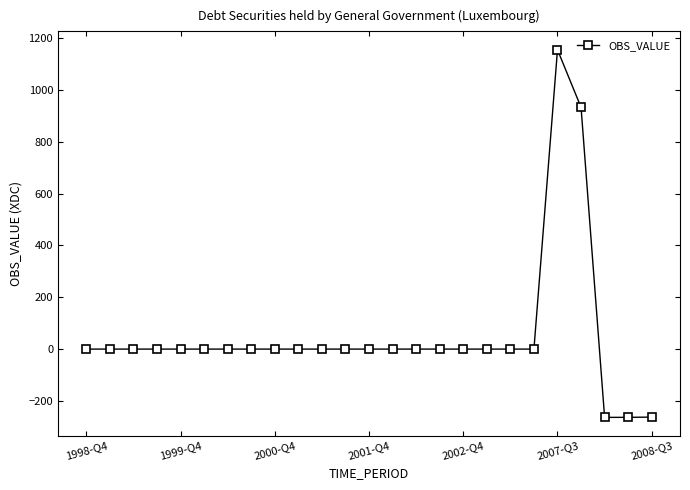

What is the difference between the maximum and minimum values?

1419.4